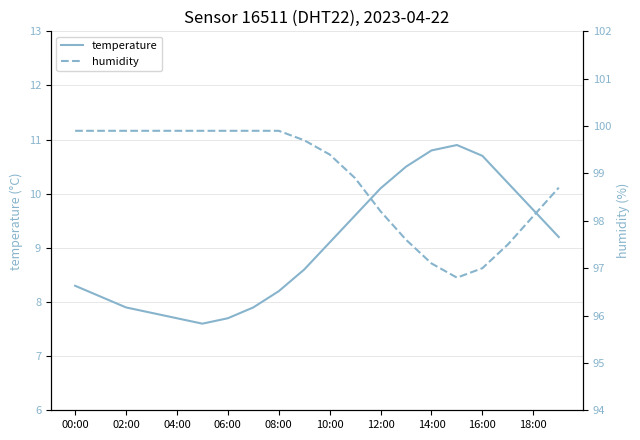

The temperature series shows 7.7 at 06:00. True or false?

True